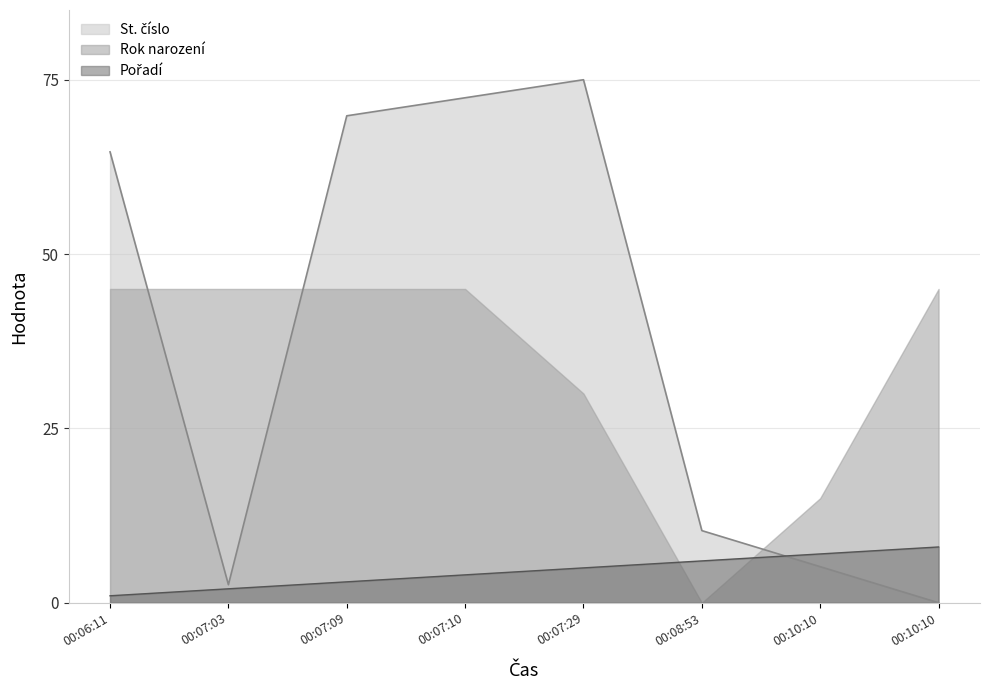

True or false: Pořadí has a value of 2.2 at 00:07:29.

False